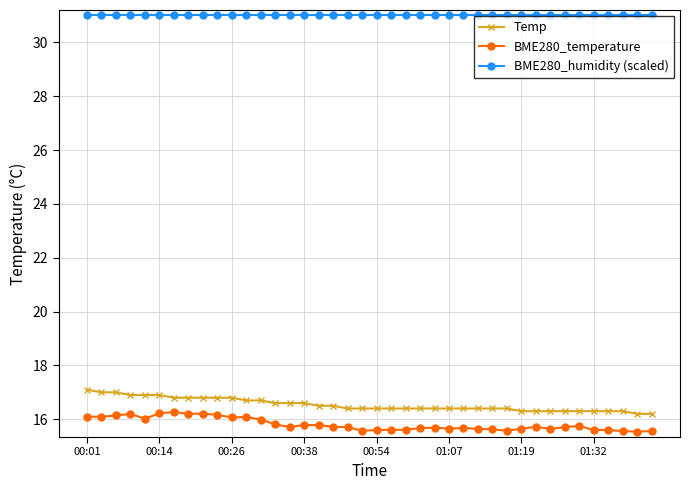

Rank the series by their maximum value, from highest to lowest.

BME280_humidity (scaled), Temp, BME280_temperature